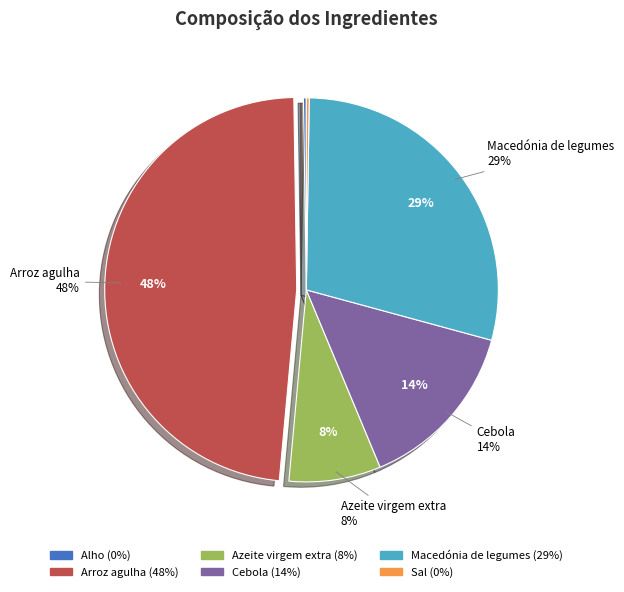

What is the largest slice in the pie chart?

Arroz agulha